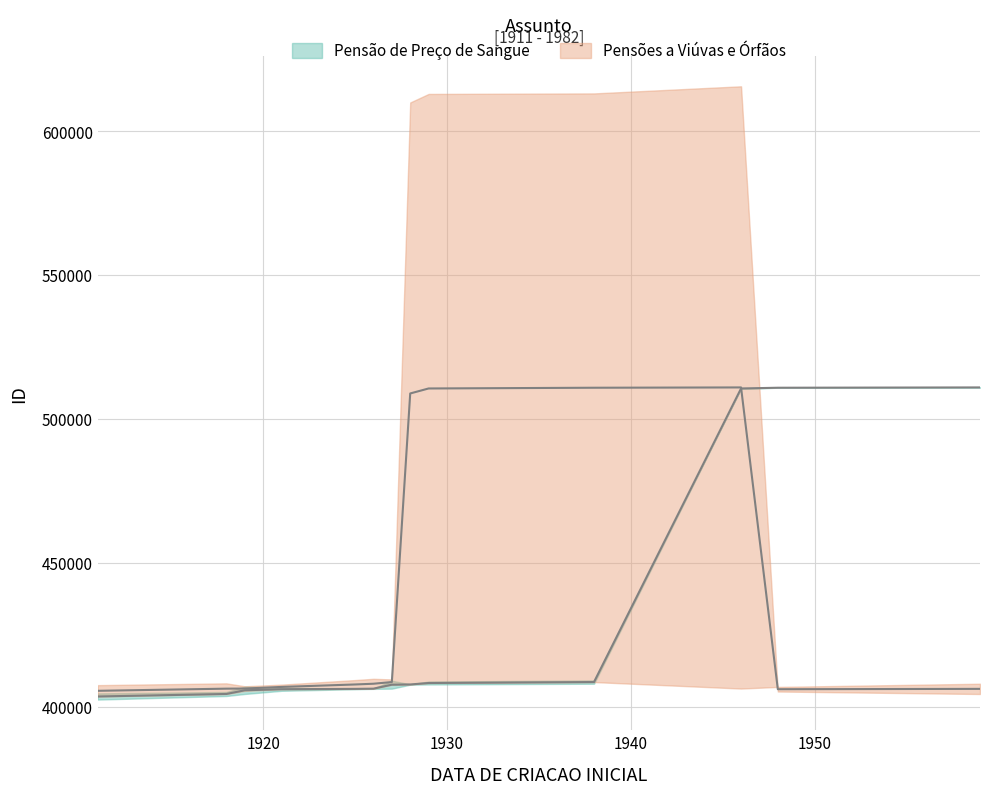

Which series changed the most between 1925 and 1929?

Pensoes a Viuvas e Orfaos_mid